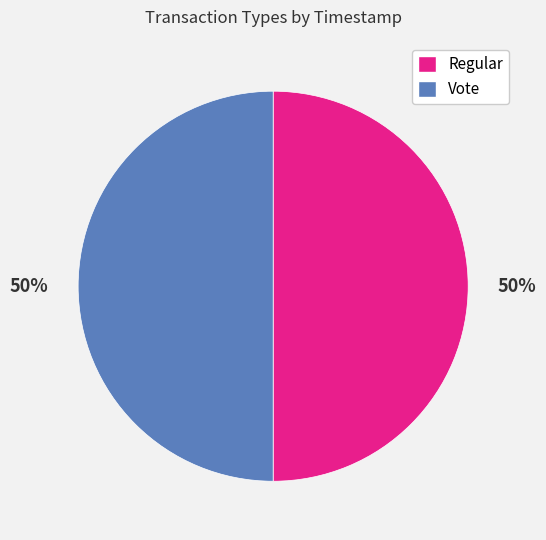

Count the number of slices in the pie.

2